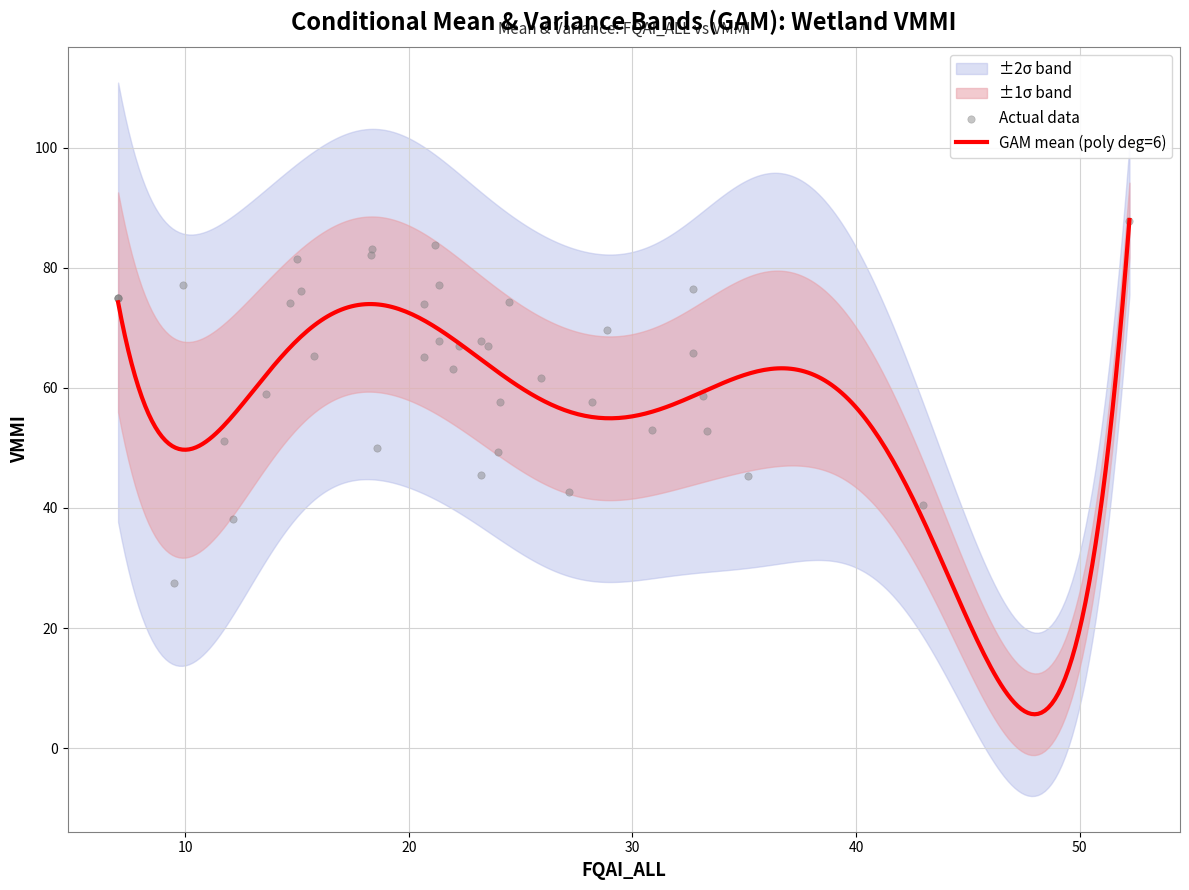

What is the total value across all series at 23?

83.4